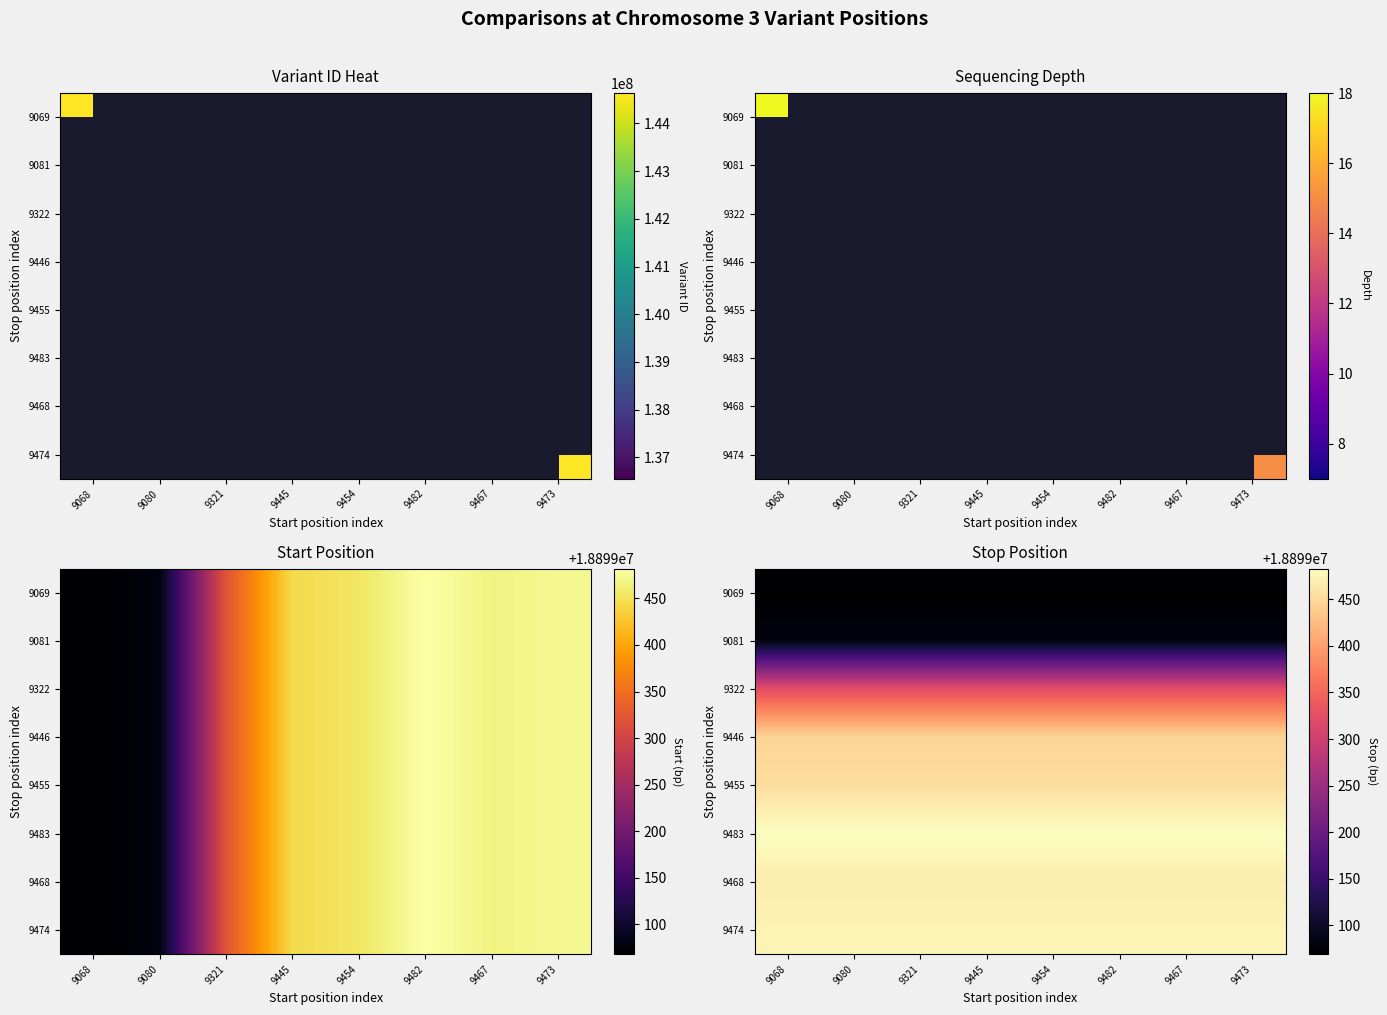

List the series in order of their peak value, highest first.

9483, 9474, 9468, 9455, 9446, 9322, 9081, 9069